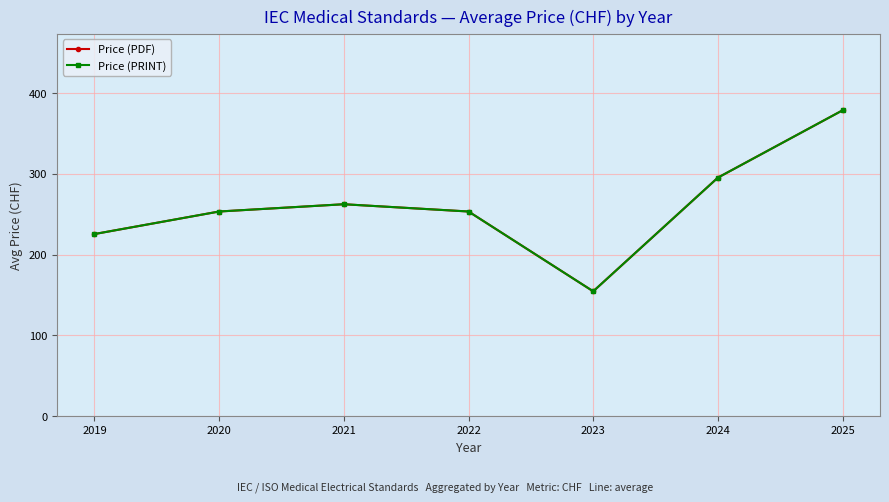

True or false: Price (PDF) and Price (PRINT) intersect in this chart.

False